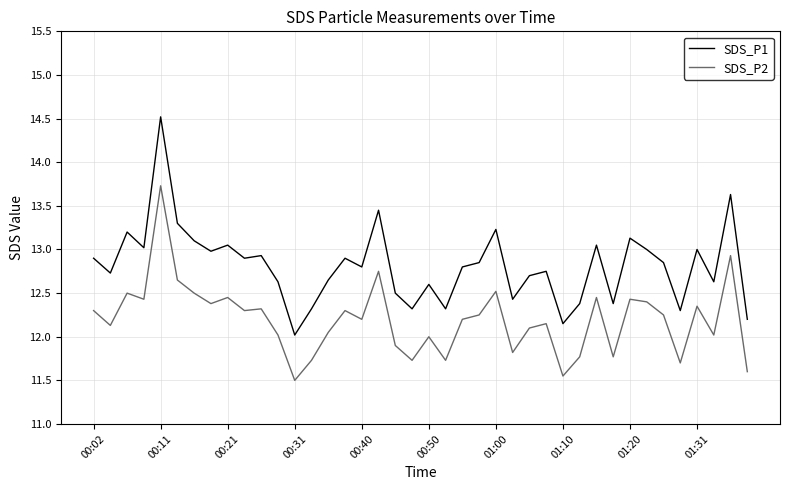

True or false: SDS_P2 and SDS_P1 intersect in this chart.

False